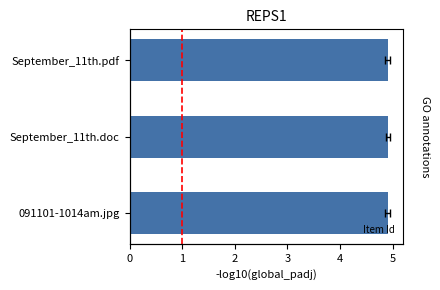

List the labels in order of value, largest first.

September_11th.pdf, 091101-1014am.jpg, September_11th.doc